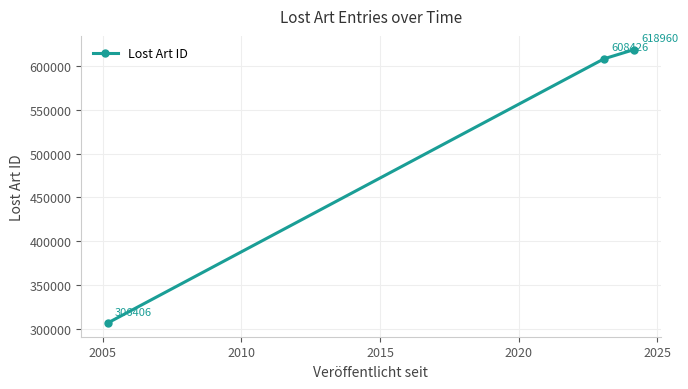

What is the difference between the second highest and minimum values?

302020